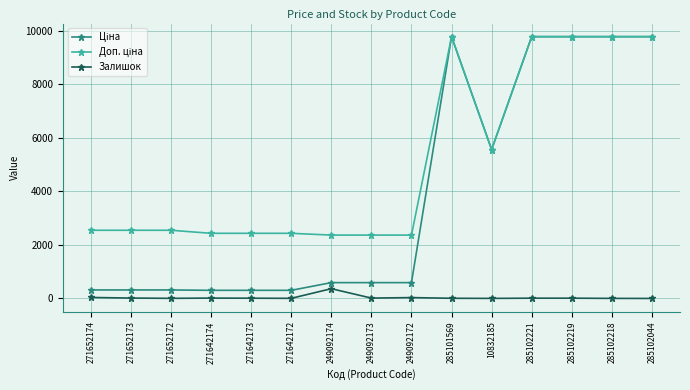

At how many categories does at least one series exceed 8990?

5